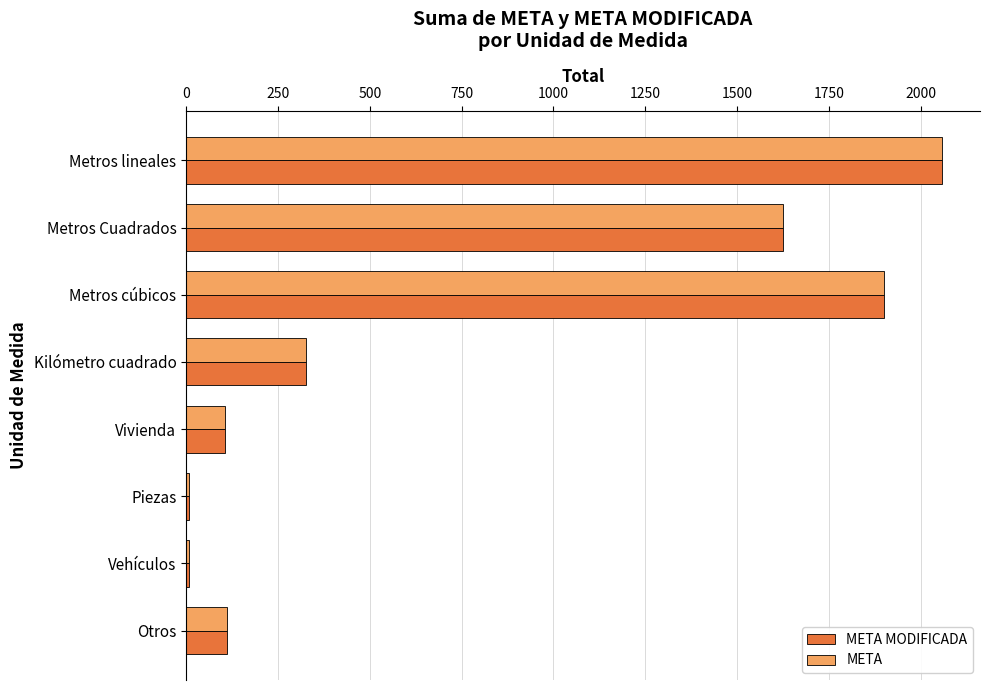

What is the sum of all META MODIFICADA values?

6142.7